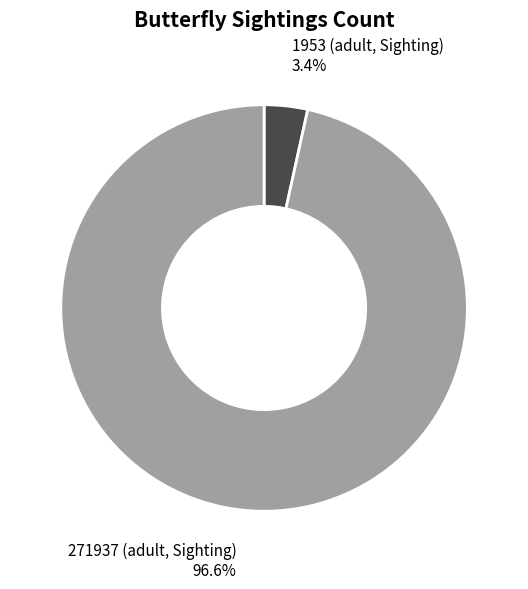

To the nearest percent, what portion does 271937 (adult, Sighting) represent?

97%